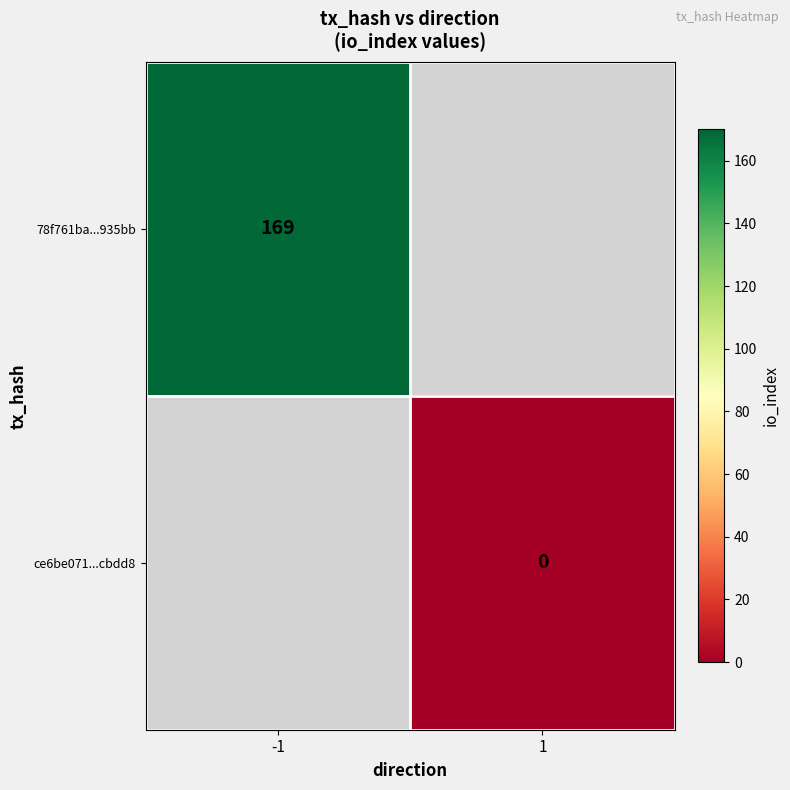

The value of 78f761ba...935bb at -1 is 104. True or false?

False